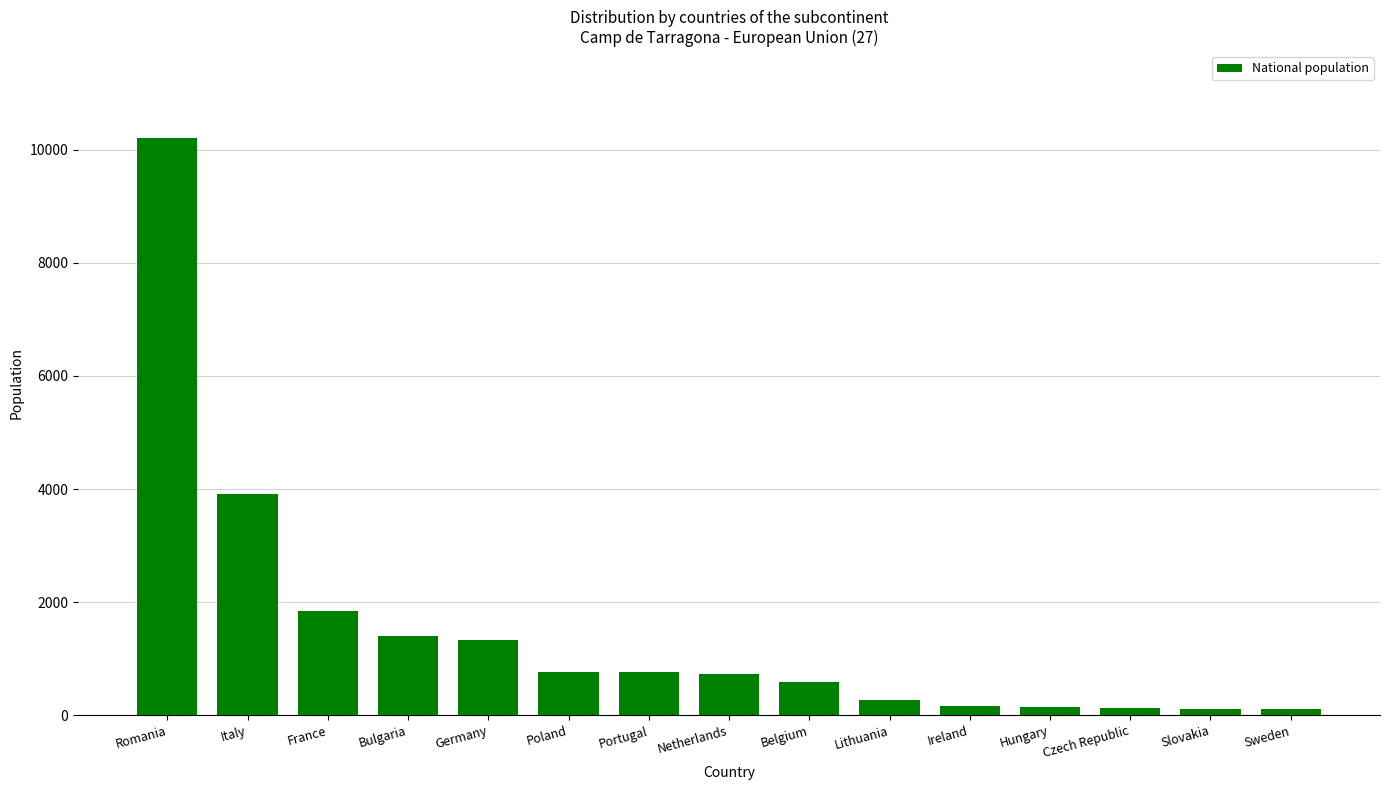

What is the difference between the maximum and minimum values?

10107